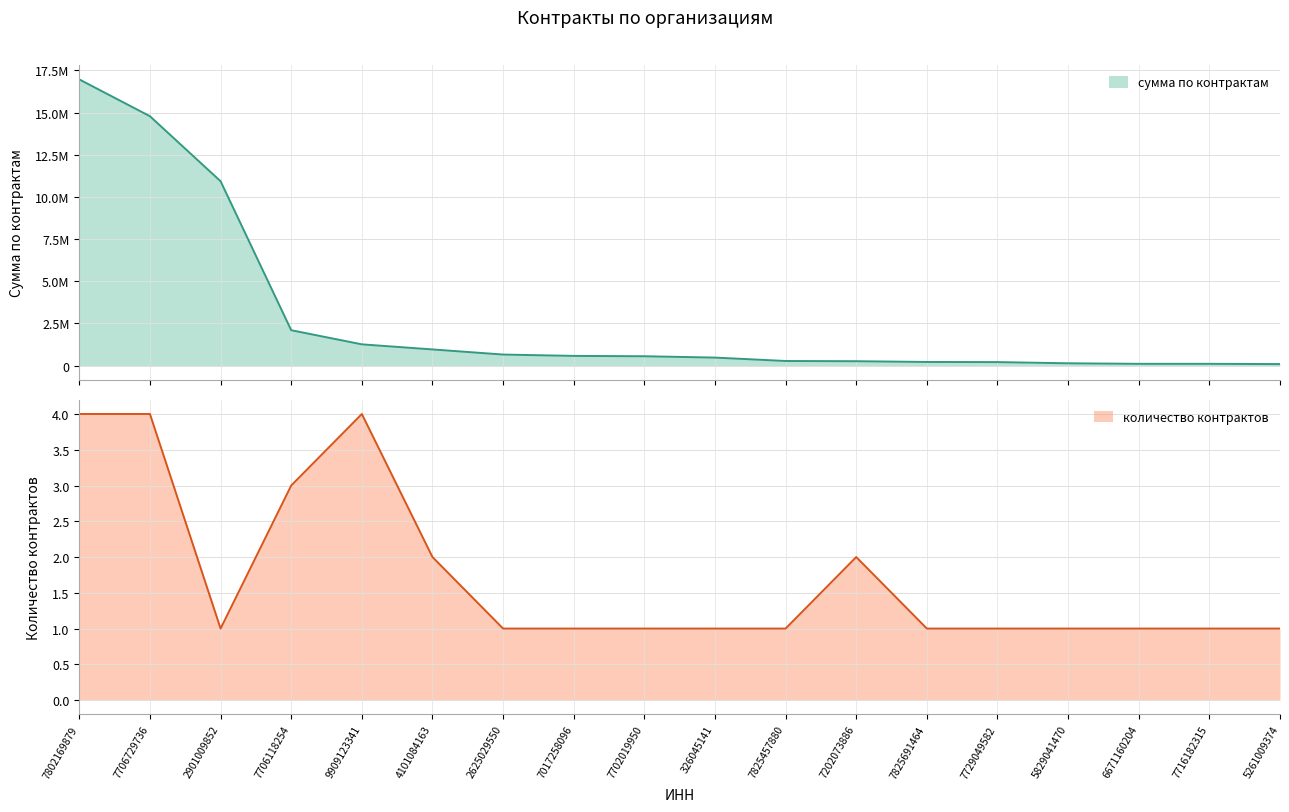

What position from the right is 7702019950?

10